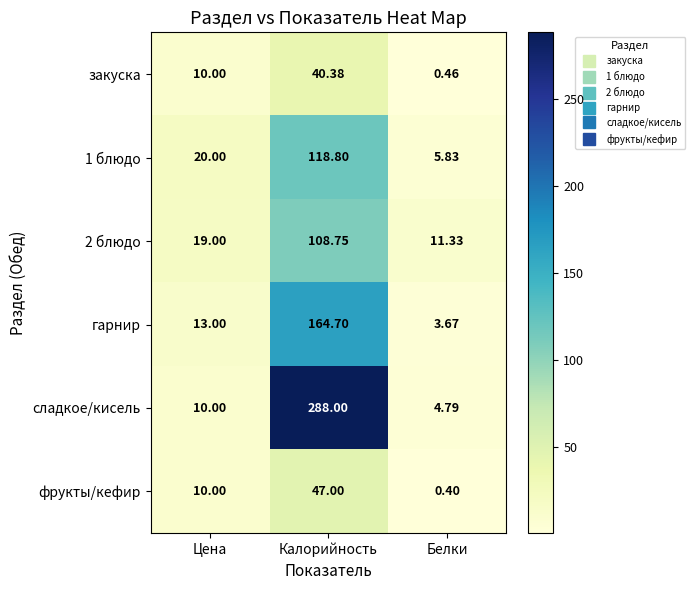

At which label does гарнир reach its minimum?

Белки